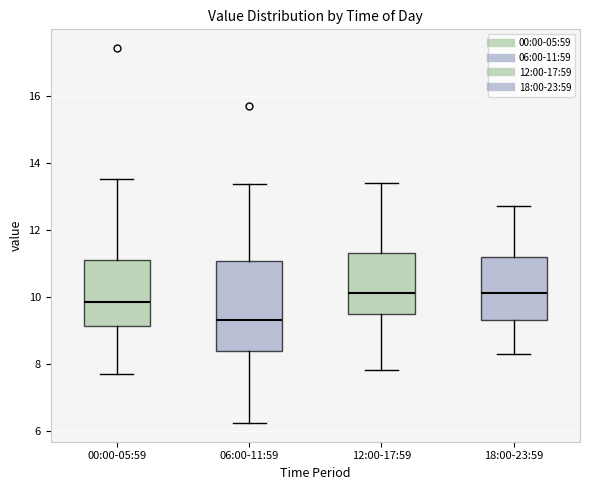

Comparing the boxes themselves (not the whiskers), which one is the tallest?

06:00-11:59